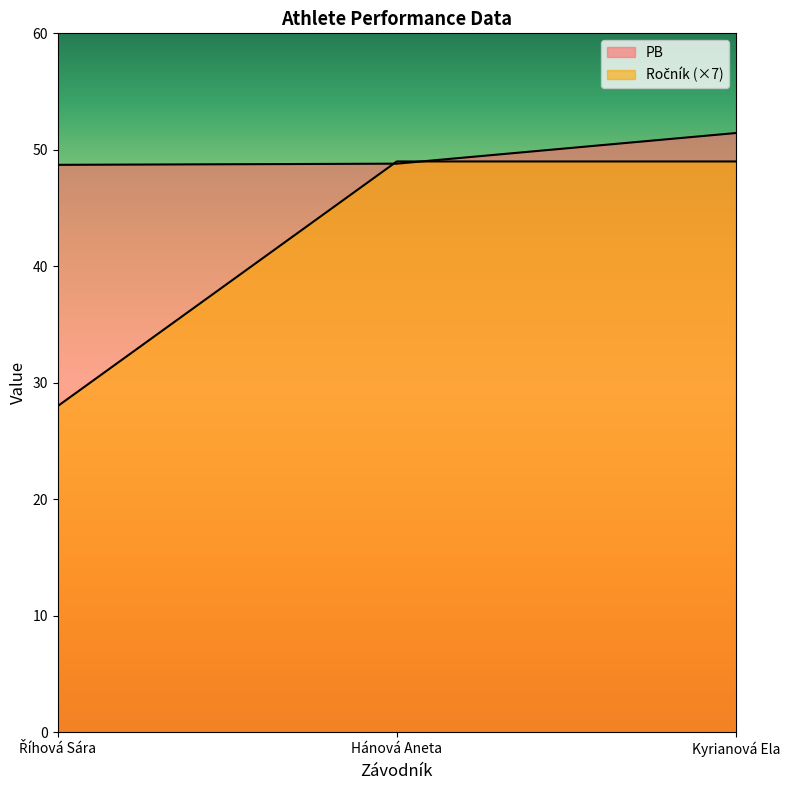

Which series has the widest spread of values?

Ročník